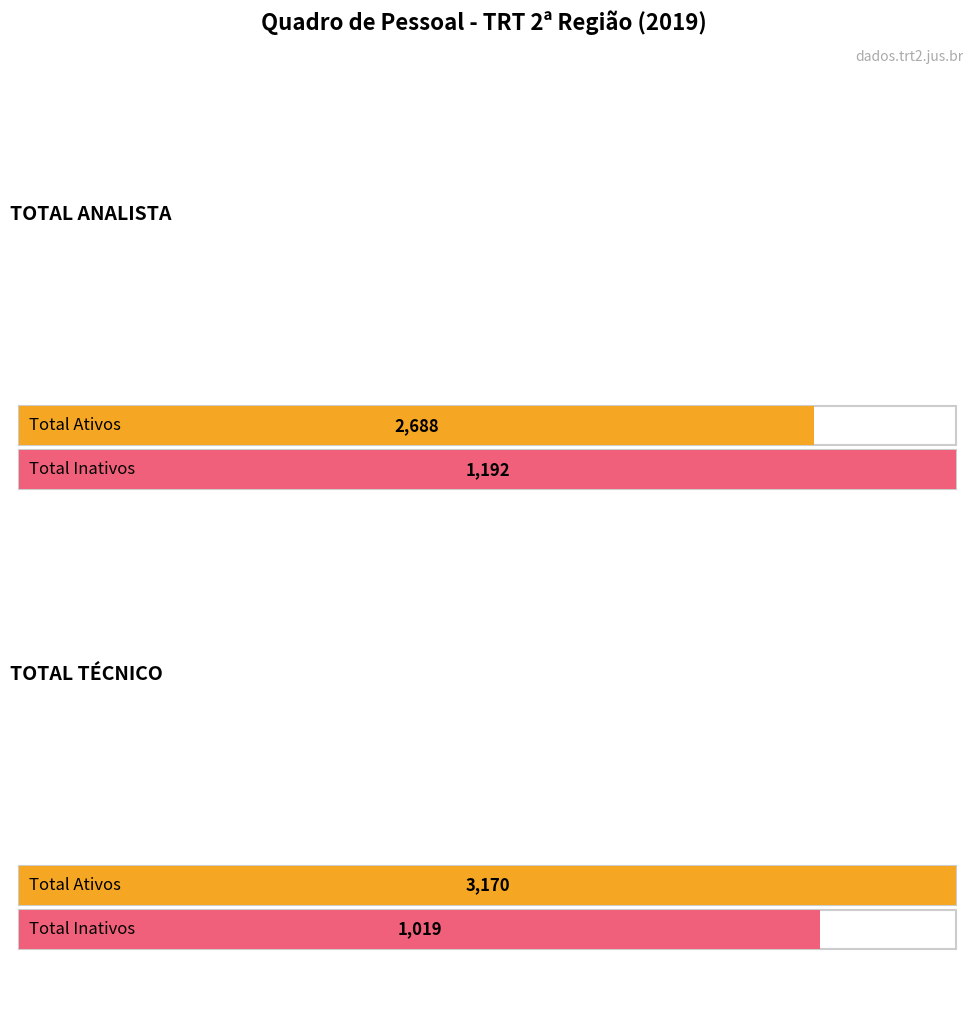

Which series changed the most between TOTAL ANALISTA and TOTAL TÉCNICO?

Total Ativos